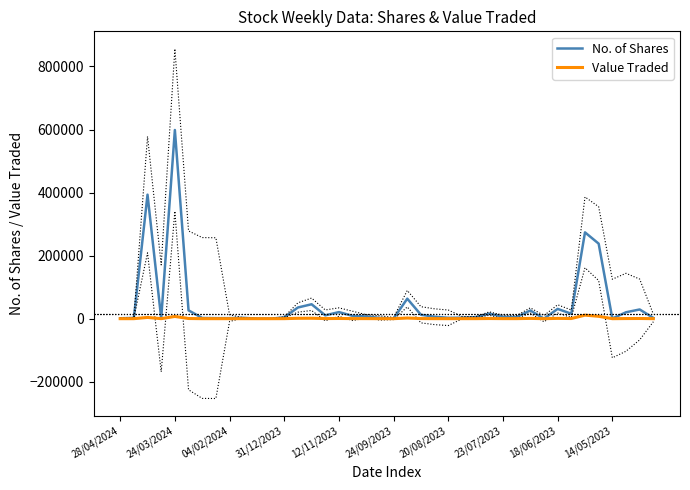

At which label does No. of Shares reach its peak?

24/03/2024